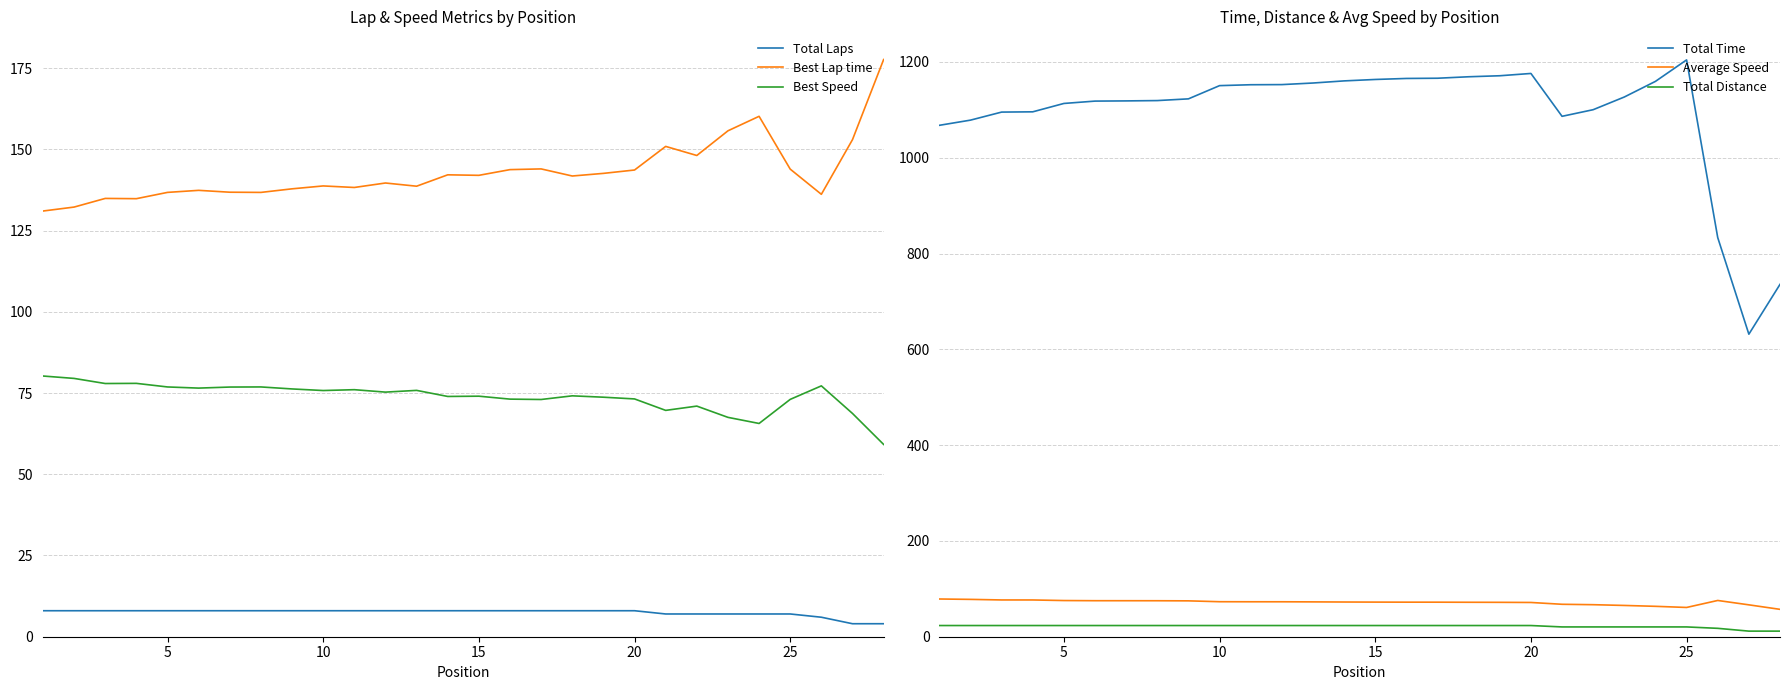

True or false: Best Lap time and Best Speed intersect in this chart.

False